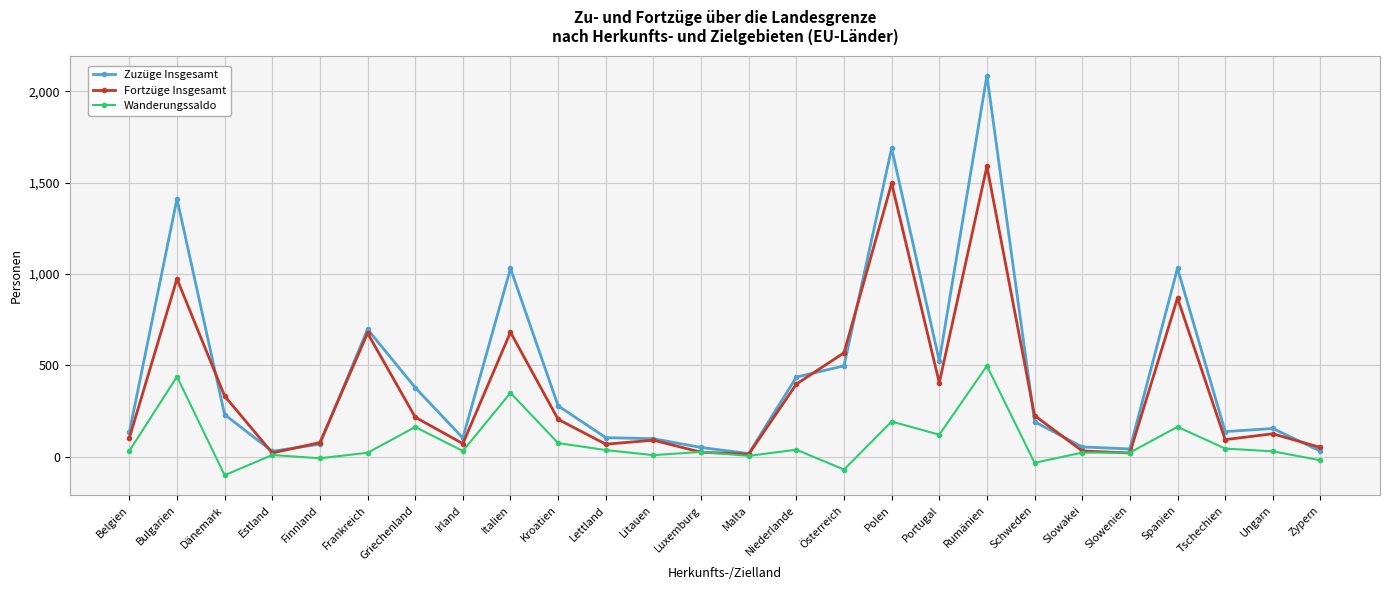

Which series has the largest range (max minus min)?

Zuzüge Insgesamt